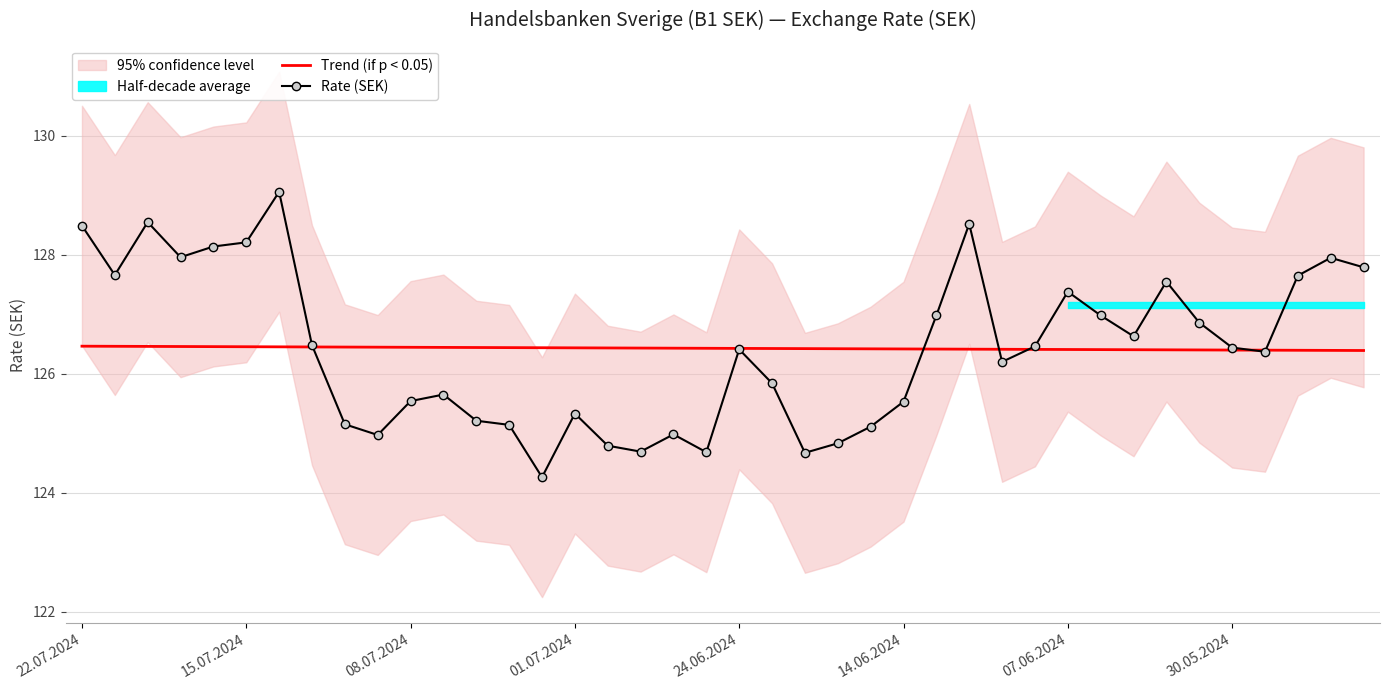

At which label does Rate (SEK) first exceed 126?

22.07.2024